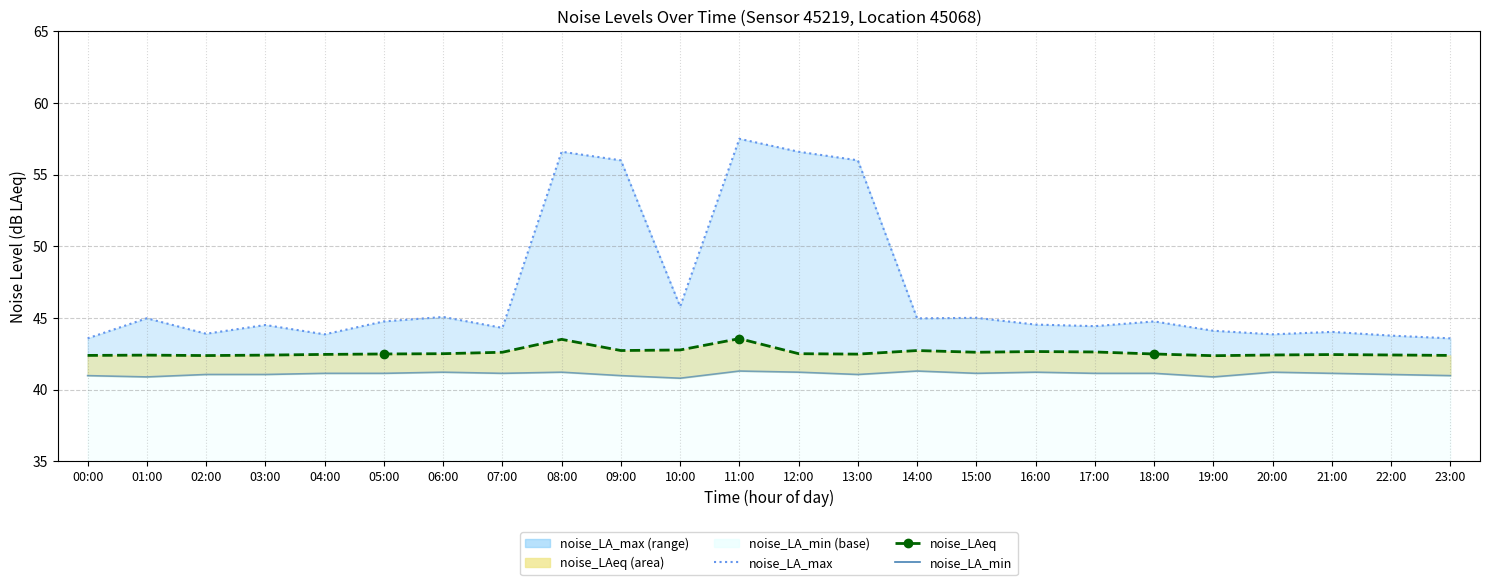

True or false: noise_LA_max line and noise_LA_min line cross at least once.

False